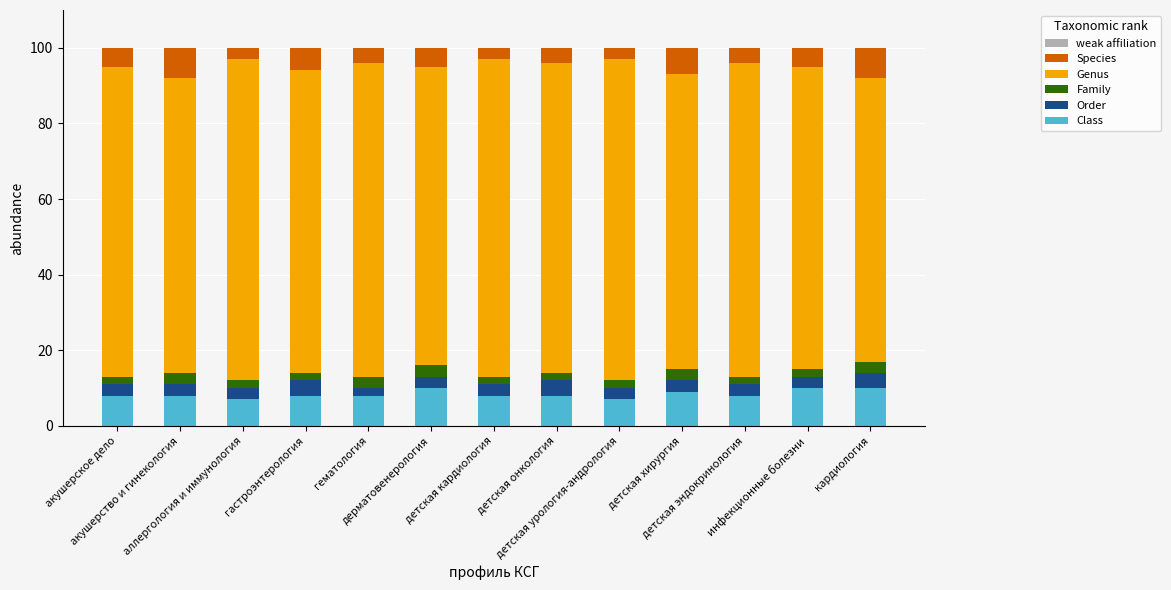

What is the maximum value for Class?

10